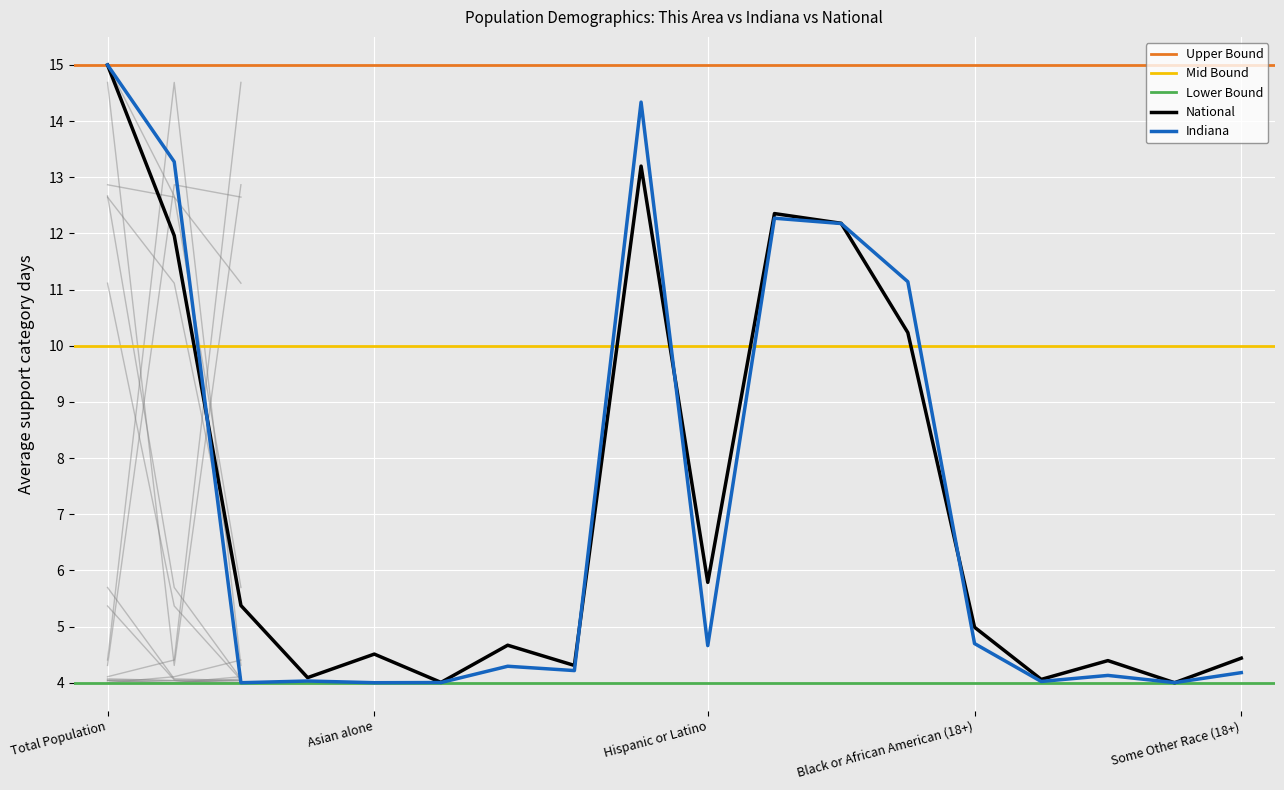

Which series ends up on top after the final intersection of This Area and Indiana?

Indiana